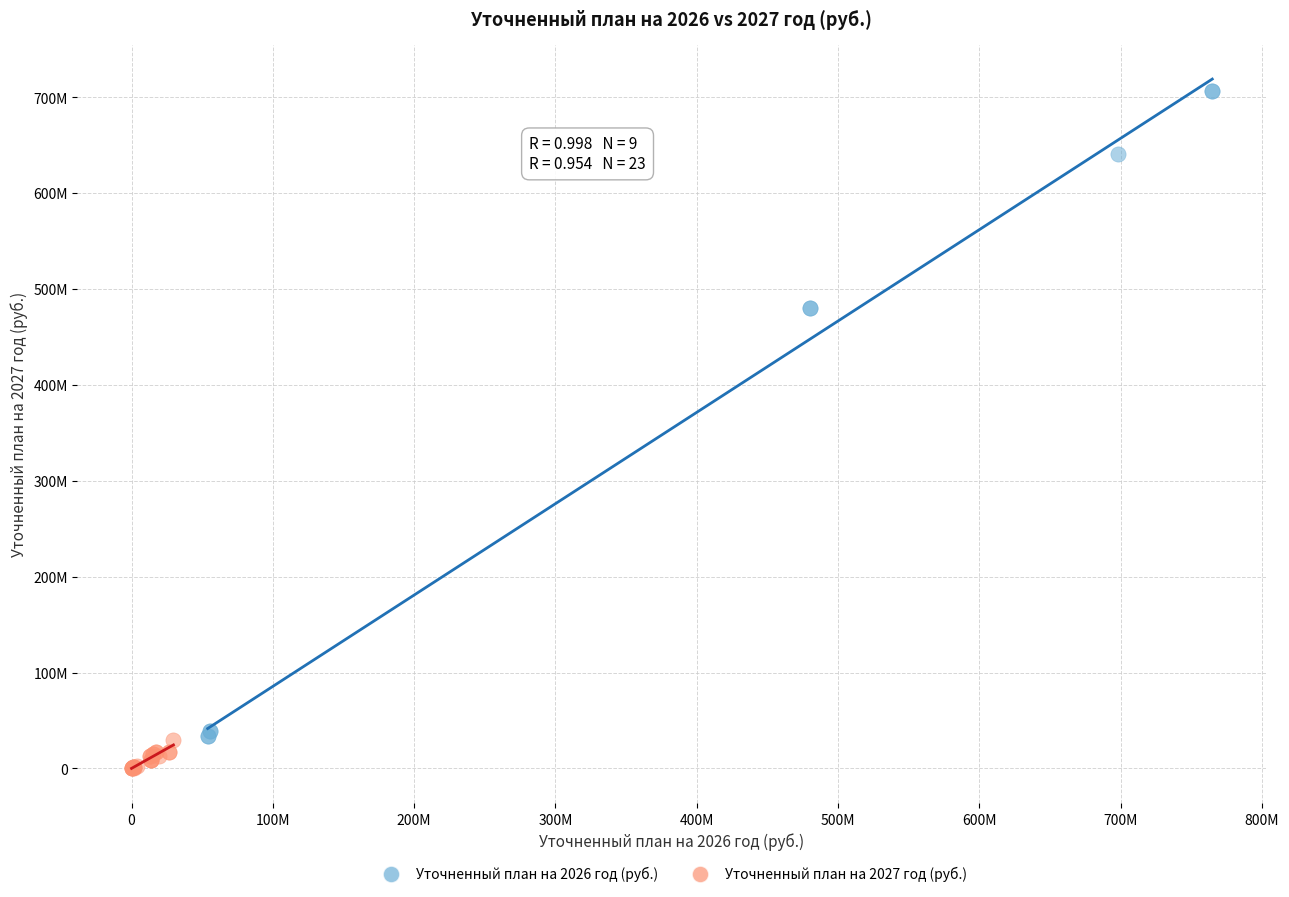

What are all the series names shown in the legend?

Уточненный план на 2026 год (руб.), Уточненный план на 2027 год (руб.)